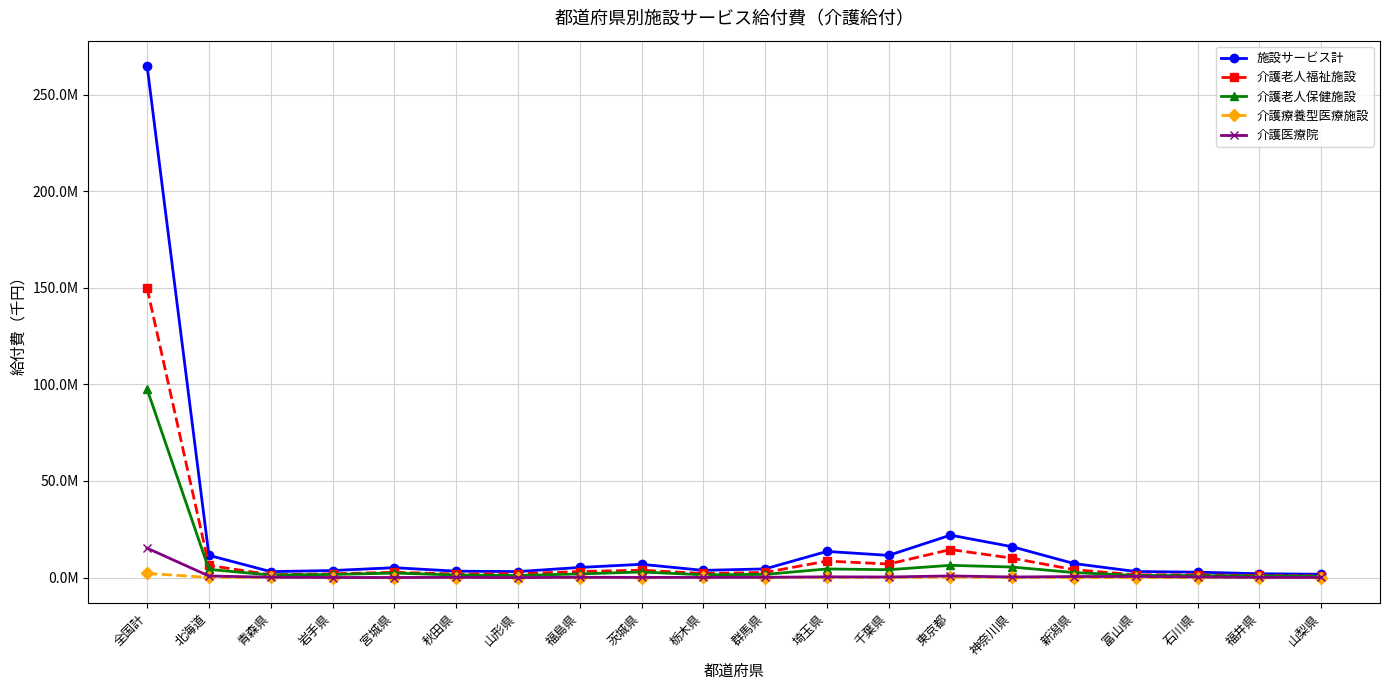

List the labels in order of 施設サービス計 value, smallest first.

山梨県, 福井県, 石川県, 青森県, 山形県, 富山県, 秋田県, 岩手県, 栃木県, 群馬県, 宮城県, 福島県, 茨城県, 新潟県, 千葉県, 北海道, 埼玉県, 神奈川県, 東京都, 全国計